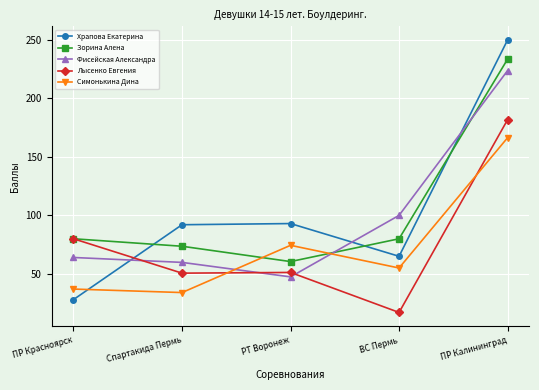

List the labels in order of Симонькина Дина value, largest first.

ПР Калининград, РТ Воронеж, ВС Пермь, ПР Красноярск, Спартакида Пермь